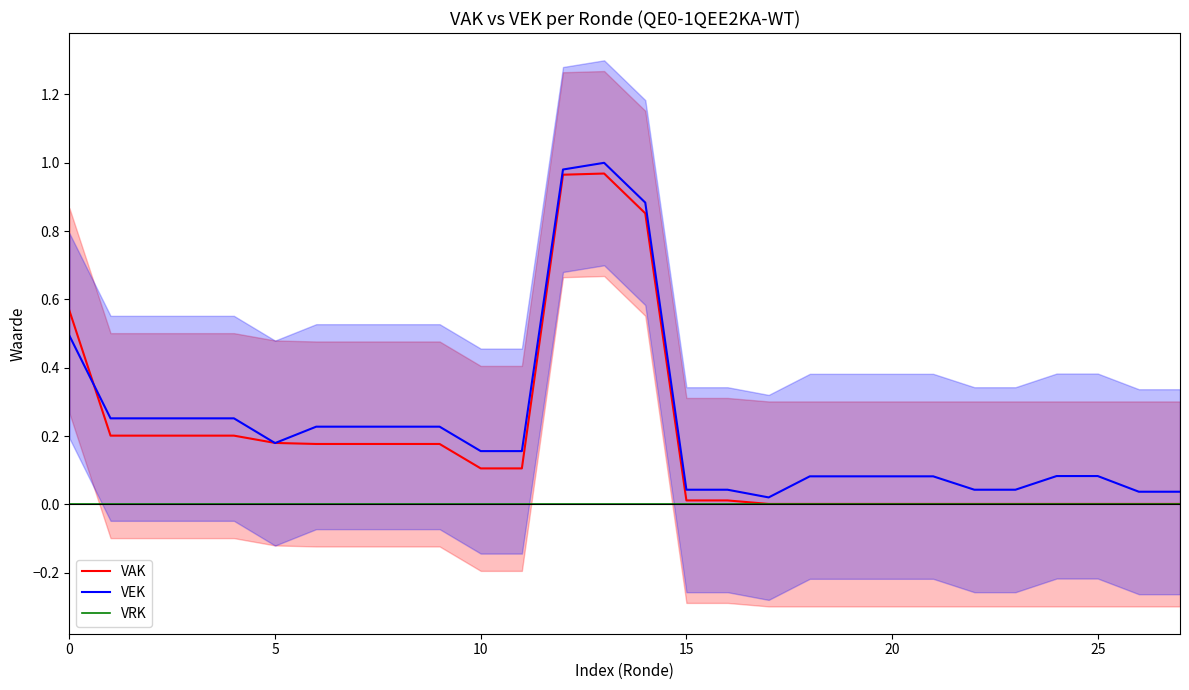

Which series changed the most between 11 and 14?

VAK